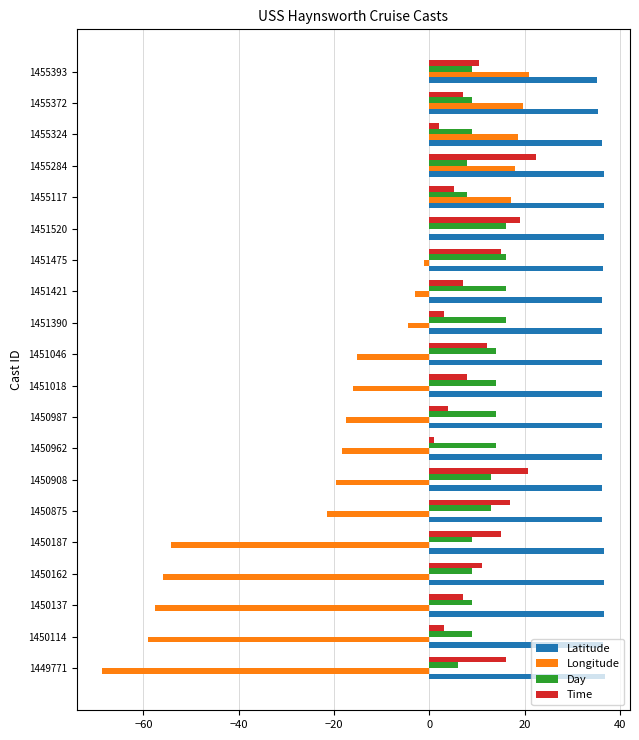

True or false: Day has a value of 16.0 at 1451390.

True